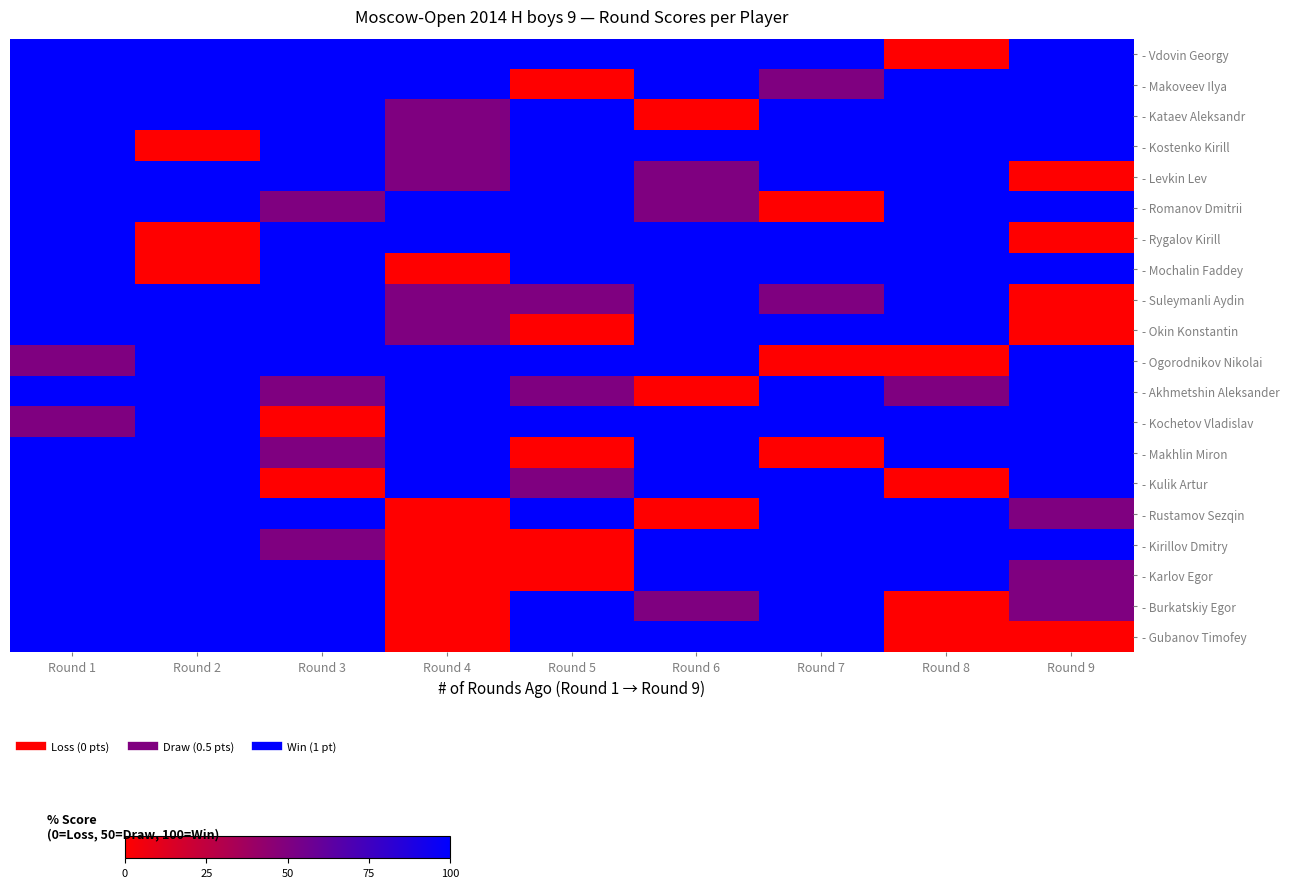

Reading right to left, list all the values displayed in this chart.

- Vdovin Georgy: Round 9=100	Round 8=0	Round 7=100	Round 6=100	Round 5=100	Round 4=100	Round 3=100	Round 2=100	Round 1=100
- Makoveev Ilya: Round 9=100	Round 8=100	Round 7=50	Round 6=100	Round 5=0	Round 4=100	Round 3=100	Round 2=100	Round 1=100
- Kataev Aleksandr: Round 9=100	Round 8=100	Round 7=100	Round 6=0	Round 5=100	Round 4=50	Round 3=100	Round 2=100	Round 1=100
- Kostenko Kirill: Round 9=100	Round 8=100	Round 7=100	Round 6=100	Round 5=100	Round 4=50	Round 3=100	Round 2=0	Round 1=100
- Levkin Lev: Round 9=0	Round 8=100	Round 7=100	Round 6=50	Round 5=100	Round 4=50	Round 3=100	Round 2=100	Round 1=100
- Romanov Dmitrii: Round 9=100	Round 8=100	Round 7=0	Round 6=50	Round 5=100	Round 4=100	Round 3=50	Round 2=100	Round 1=100
- Rygalov Kirill: Round 9=0	Round 8=100	Round 7=100	Round 6=100	Round 5=100	Round 4=100	Round 3=100	Round 2=0	Round 1=100
- Mochalin Faddey: Round 9=100	Round 8=100	Round 7=100	Round 6=100	Round 5=100	Round 4=0	Round 3=100	Round 2=0	Round 1=100
- Suleymanli Aydin: Round 9=0	Round 8=100	Round 7=50	Round 6=100	Round 5=50	Round 4=50	Round 3=100	Round 2=100	Round 1=100
- Okin Konstantin: Round 9=0	Round 8=100	Round 7=100	Round 6=100	Round 5=0	Round 4=50	Round 3=100	Round 2=100	Round 1=100
- Ogorodnikov Nikolai: Round 9=100	Round 8=0	Round 7=0	Round 6=100	Round 5=100	Round 4=100	Round 3=100	Round 2=100	Round 1=50
- Akhmetshin Aleksander: Round 9=100	Round 8=50	Round 7=100	Round 6=0	Round 5=50	Round 4=100	Round 3=50	Round 2=100	Round 1=100
- Kochetov Vladislav: Round 9=100	Round 8=100	Round 7=100	Round 6=100	Round 5=100	Round 4=100	Round 3=0	Round 2=100	Round 1=50
- Makhlin Miron: Round 9=100	Round 8=100	Round 7=0	Round 6=100	Round 5=0	Round 4=100	Round 3=50	Round 2=100	Round 1=100
- Kulik Artur: Round 9=100	Round 8=0	Round 7=100	Round 6=100	Round 5=50	Round 4=100	Round 3=0	Round 2=100	Round 1=100
- Rustamov Sezqin: Round 9=50	Round 8=100	Round 7=100	Round 6=0	Round 5=100	Round 4=0	Round 3=100	Round 2=100	Round 1=100
- Kirillov Dmitry: Round 9=100	Round 8=100	Round 7=100	Round 6=100	Round 5=0	Round 4=0	Round 3=50	Round 2=100	Round 1=100
- Karlov Egor: Round 9=50	Round 8=100	Round 7=100	Round 6=100	Round 5=0	Round 4=0	Round 3=100	Round 2=100	Round 1=100
- Burkatskiy Egor: Round 9=50	Round 8=0	Round 7=100	Round 6=50	Round 5=100	Round 4=0	Round 3=100	Round 2=100	Round 1=100
- Gubanov Timofey: Round 9=0	Round 8=0	Round 7=100	Round 6=100	Round 5=100	Round 4=0	Round 3=100	Round 2=100	Round 1=100